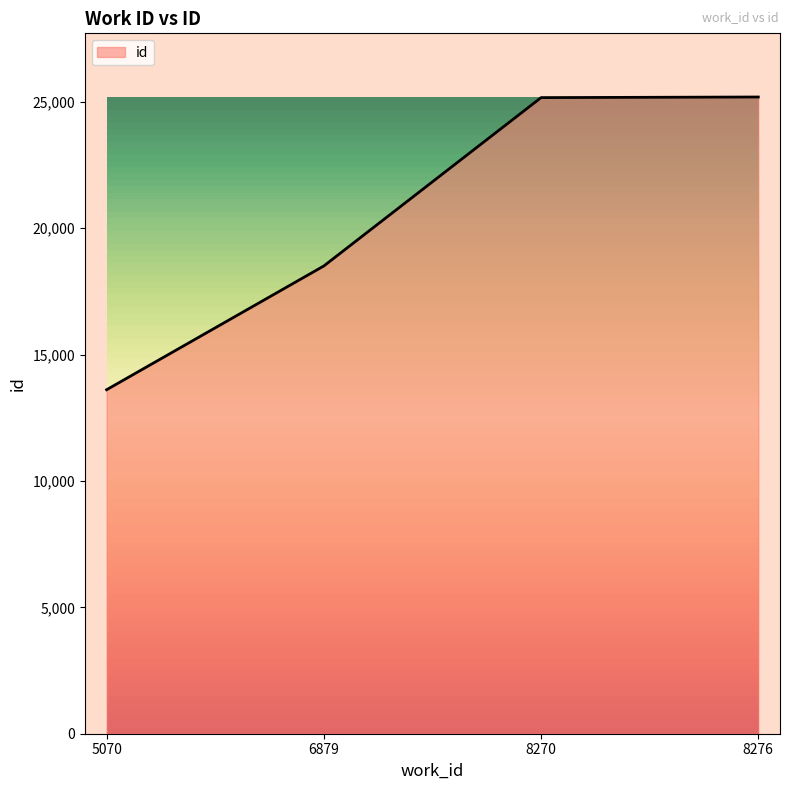

True or false: the data has more than 2 interior local peaks.

False